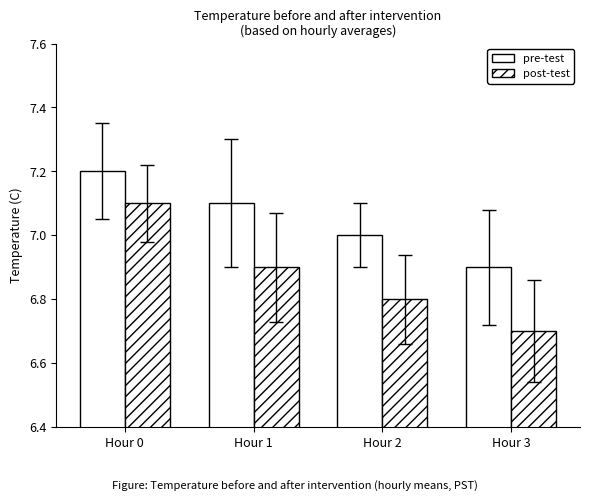

Is the value of pre-test at Hour 3 greater than the value of post-test at Hour 3?

Yes